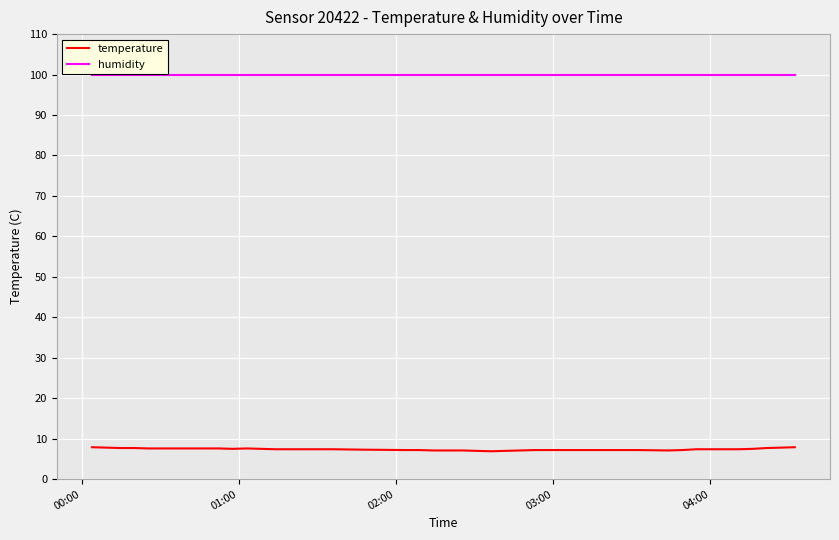

What is the minimum value shown in the chart?

6.9